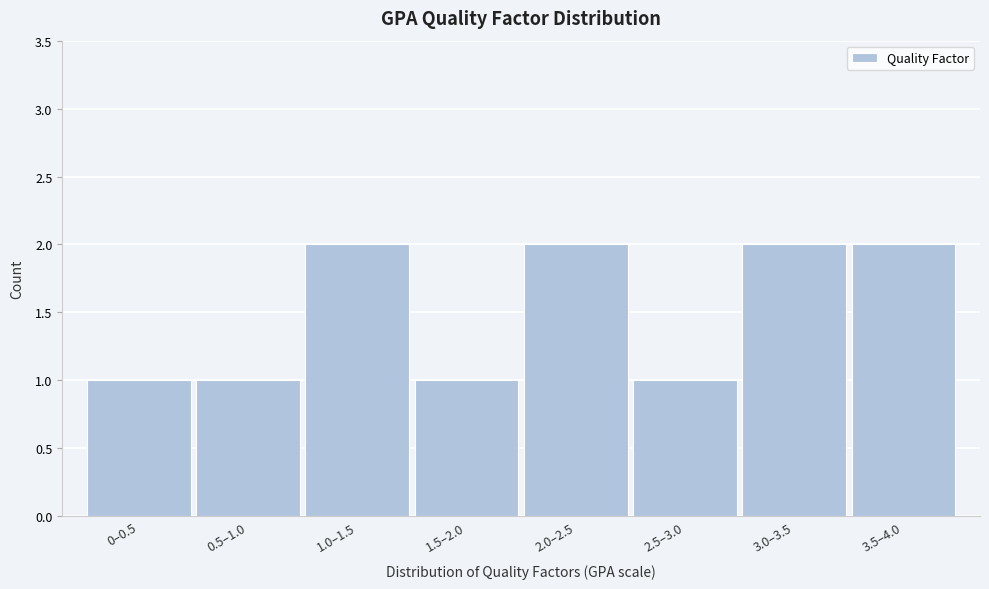

Reading left to right, extract all data points from this chart.

0–0.5=1	0.5–1.0=1	1.0–1.5=2	1.5–2.0=1	2.0–2.5=2	2.5–3.0=1	3.0–3.5=2	3.5–4.0=2